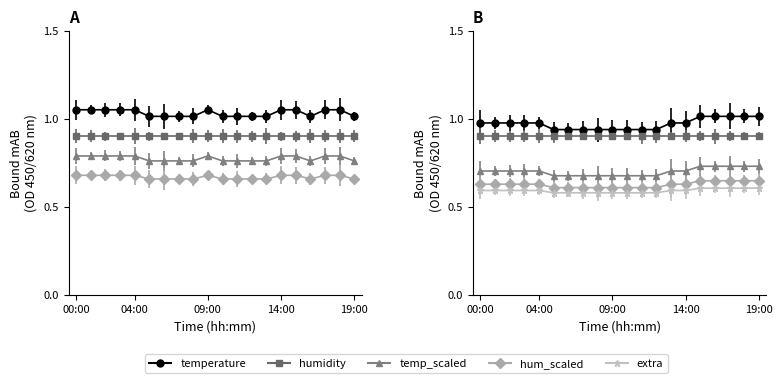

The chart shows a value of 0.4 at 01:00. True or false?

False